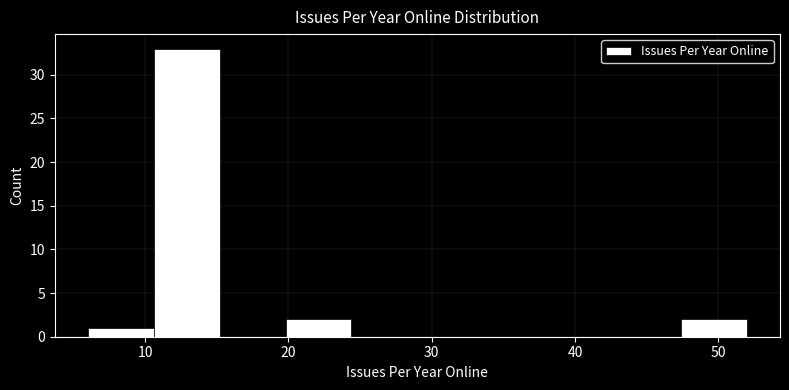

Reading left to right, list every bar in this chart as the range it spans on the x-axis followed by its height. Neither the bar edges nor the heights are printed on the chart, so give them approximately, as read against the axes.

6.0 to 10.6: 1
10.6 to 15.2: 33
15.2 to 19.8: 0
19.8 to 24.4: 2
24.4 to 29.0: 0
29.0 to 33.6: 0
33.6 to 38.2: 0
38.2 to 42.8: 0
42.8 to 47.4: 0
47.4 to 52.0: 2